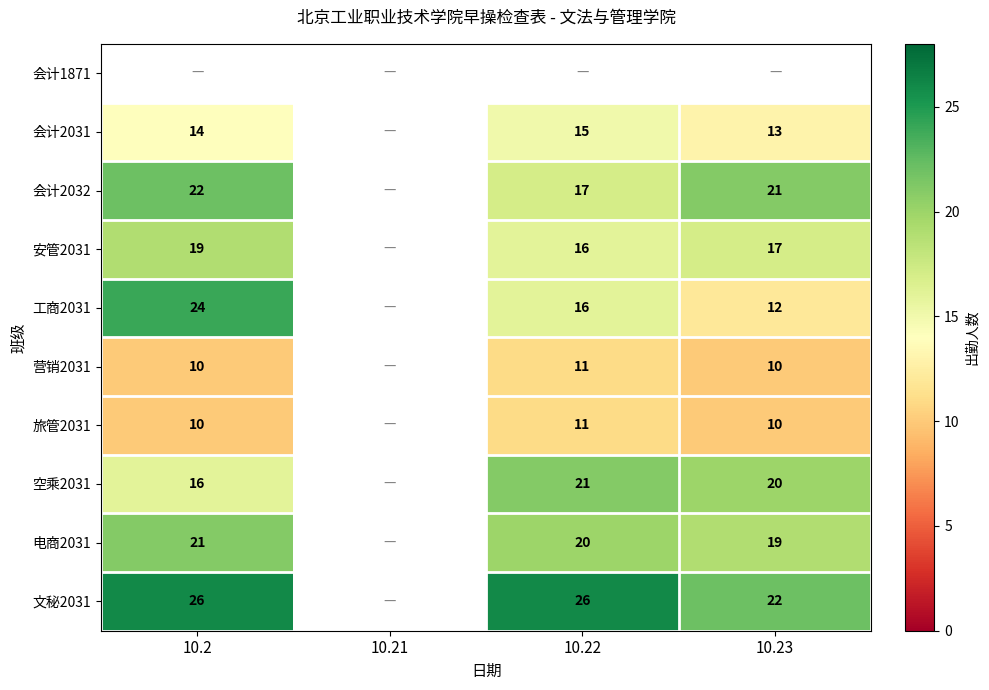

The value of 文秘2031 at 10.22 is 43.7. True or false?

False